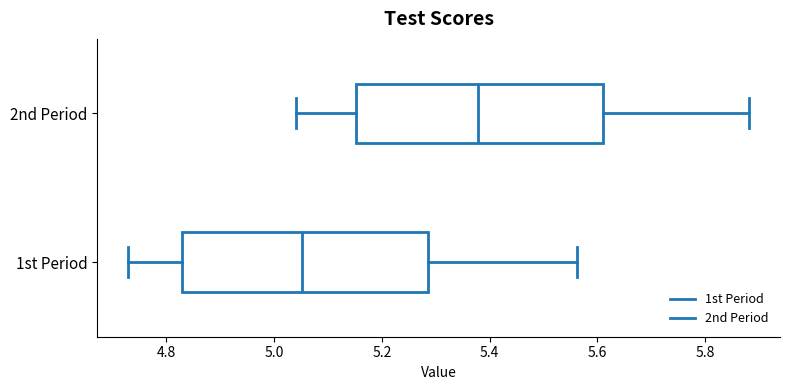

Reading bottom to top, transcribe this box plot: for each box, give where its median line is, the range the box spans, and where its two whiskers end, as read against the x-axis. The values are not printed on the chart, so give them approximately, as read against the axis.

1st Period: median 5.06, box 4.82 to 5.28, whiskers 4.72 to 5.56
2nd Period: median 5.38, box 5.16 to 5.60, whiskers 5.04 to 5.88